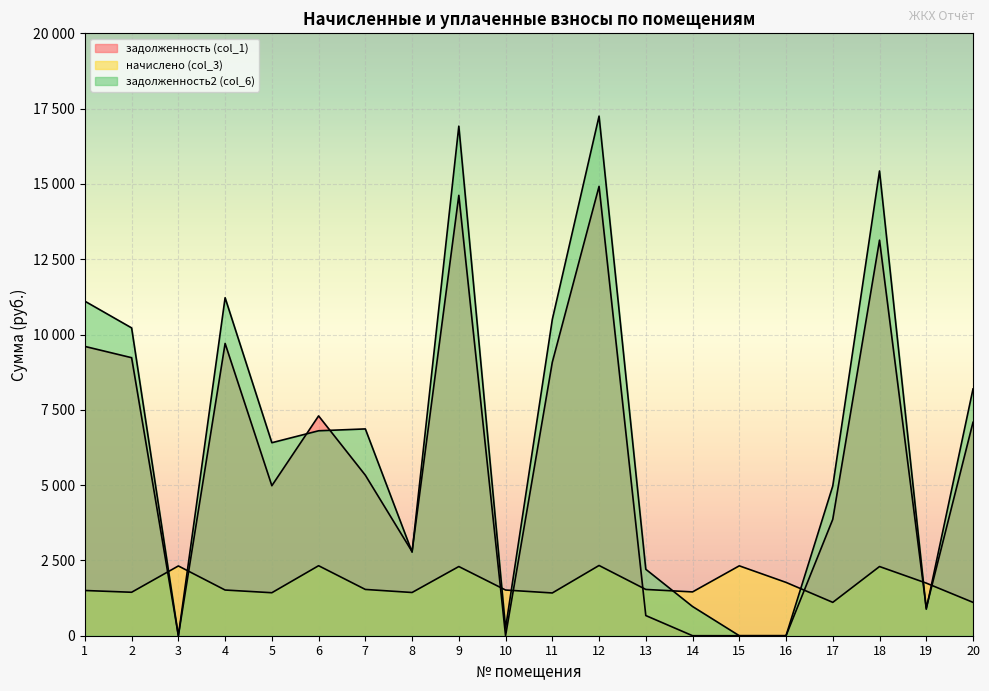

What is the approximate value of начислено (col_3) at 5?

1427.4